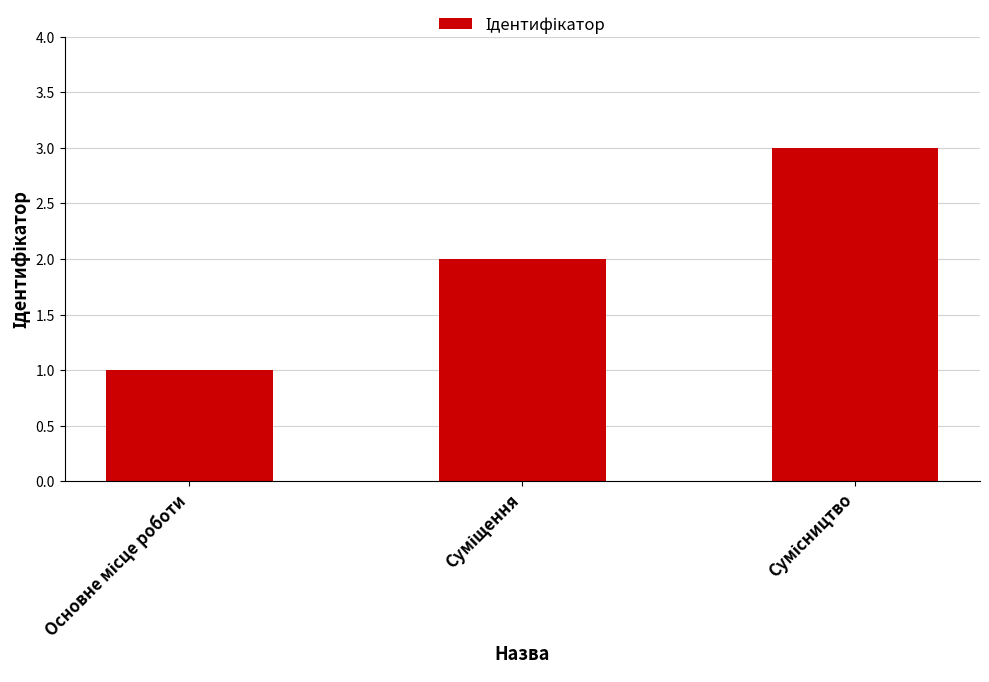

What is the greatest value displayed?

3